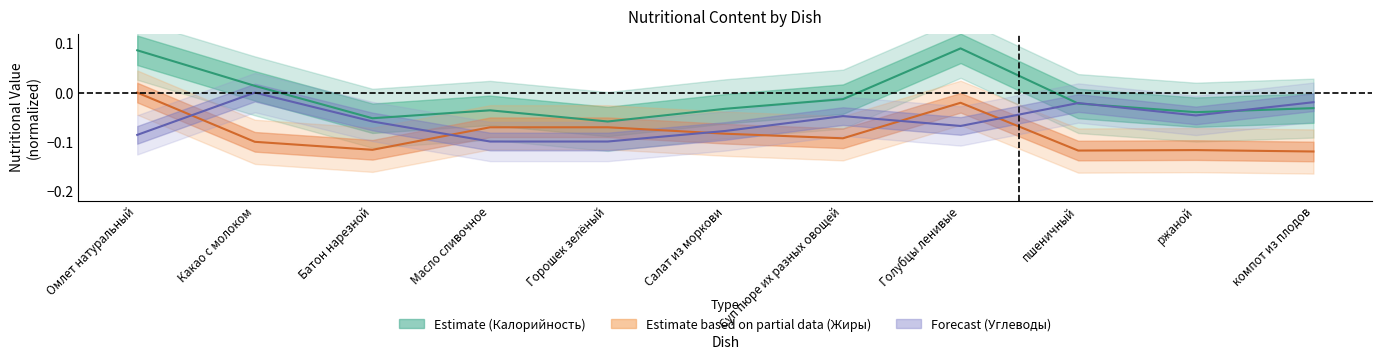

Is it true that Углеводы equals -0.0 at ржаной?

False